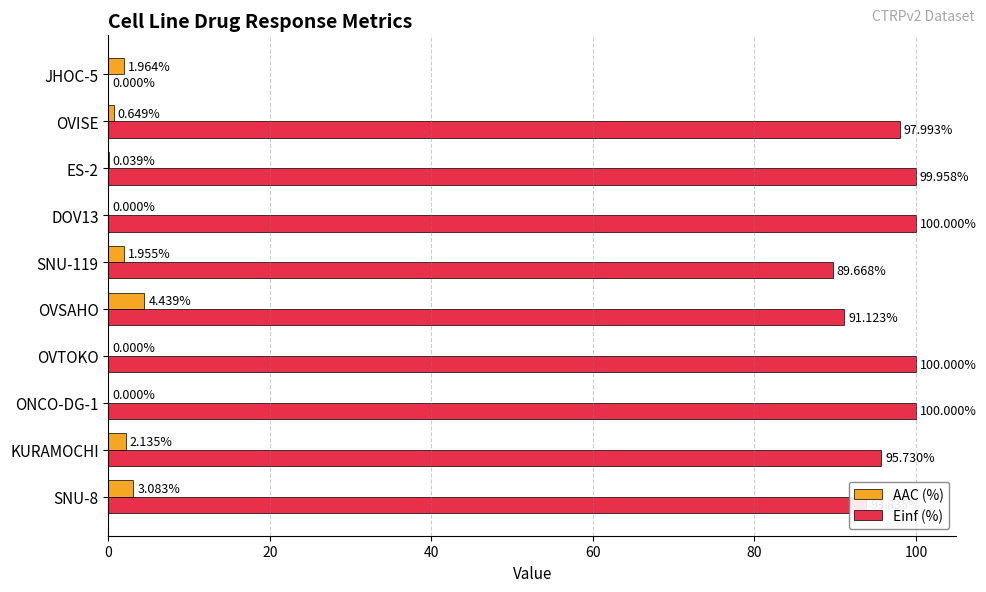

What is the sum of all AAC (%) values?

14.3